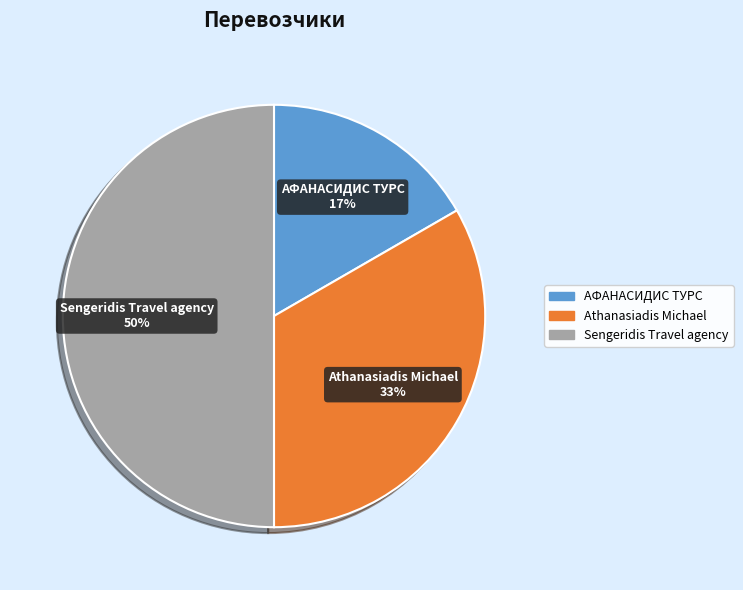

Rank the categories by value from lowest to highest.

АФАНАСИДИС ТУРС, Athanasiadis Michael, Sengeridis Travel agency